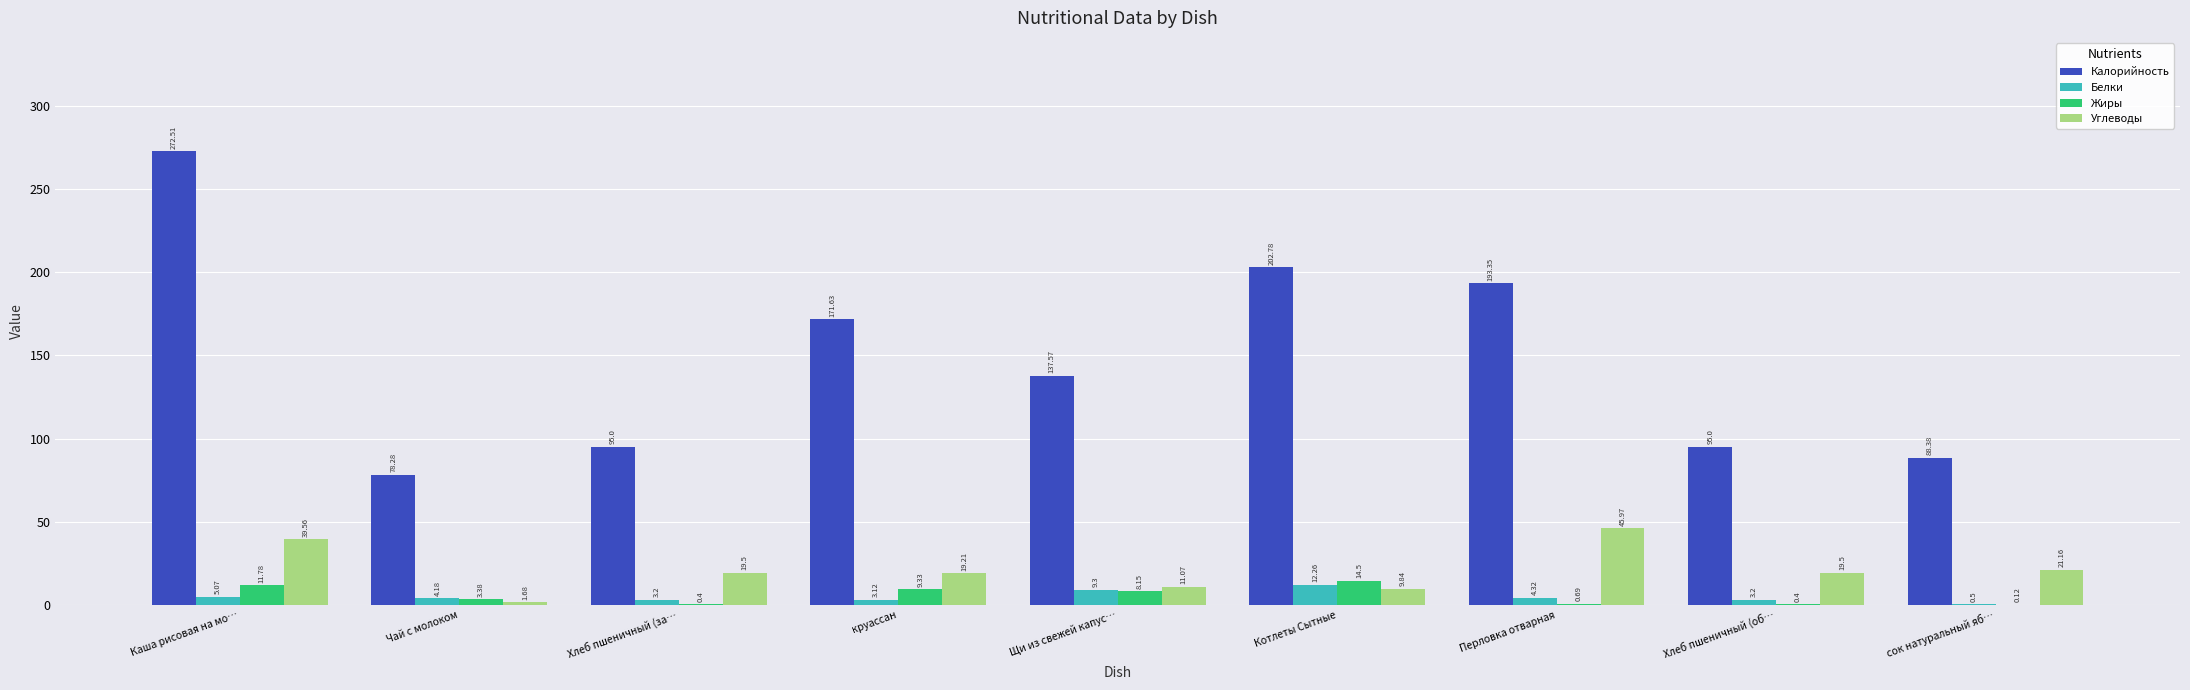

Which series has the largest total across all categories?

Калорийность